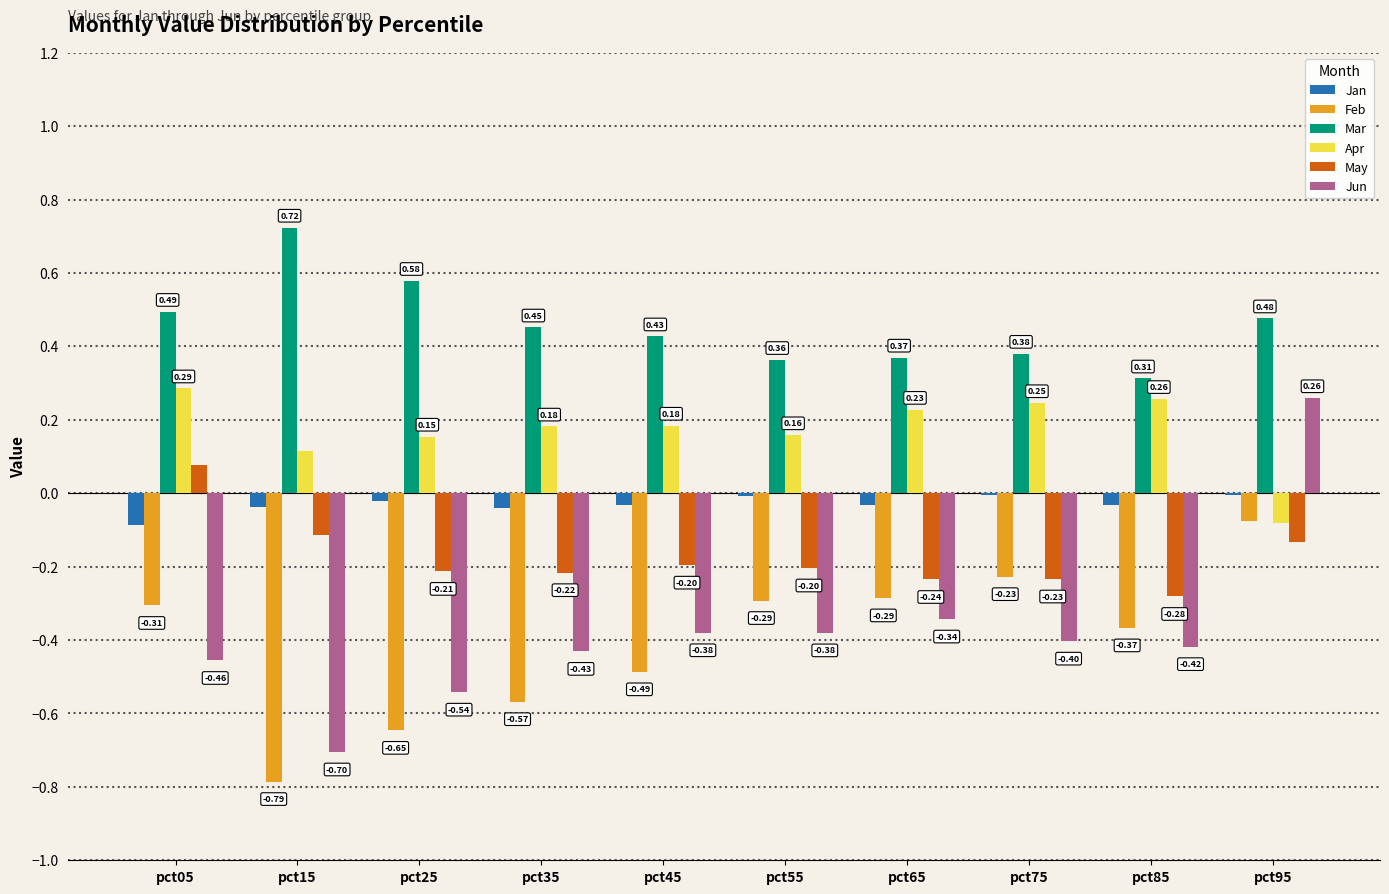

Is the value of Mar at pct05 greater than the value of Jan at pct15?

Yes